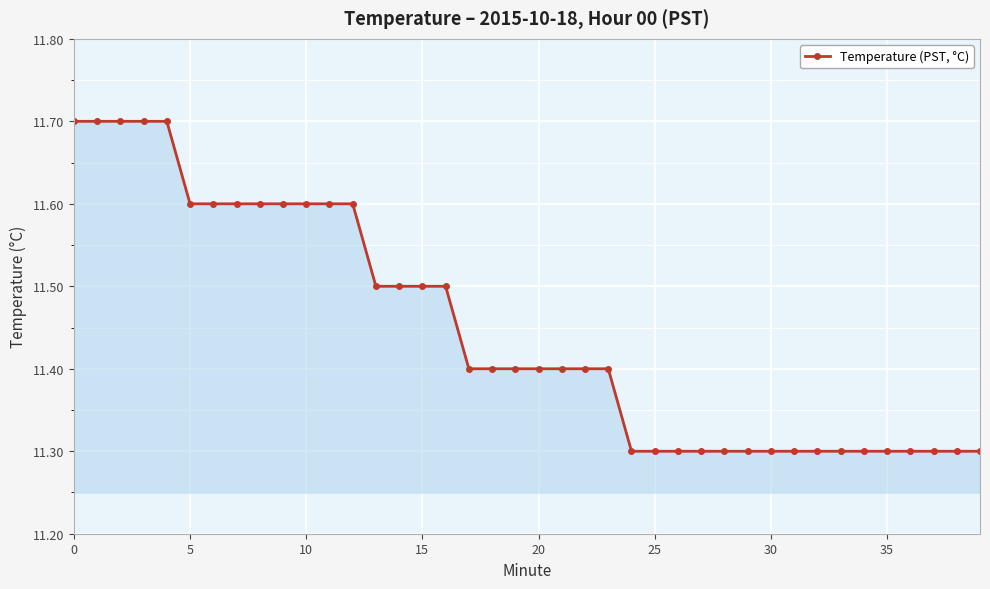

How many distinct data groups are displayed?

1